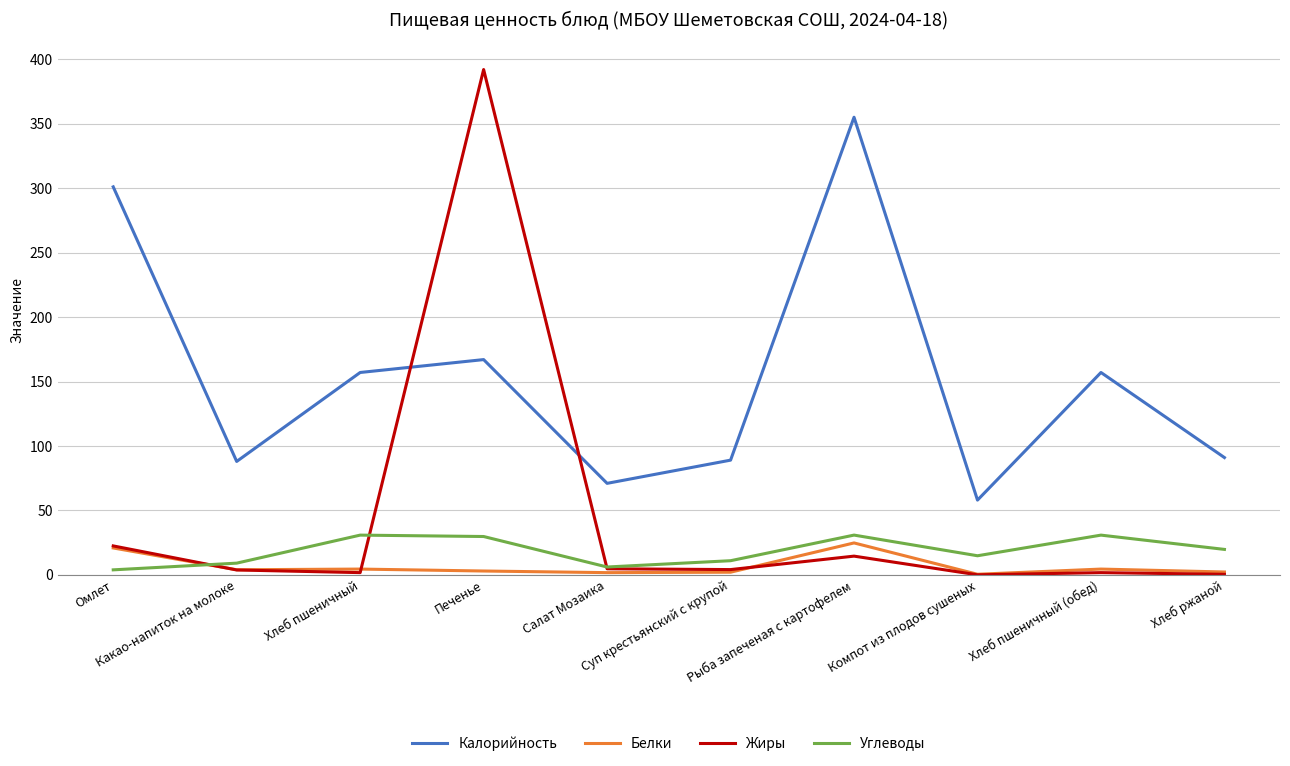

What is the lowest value of the Калорийность series?

58.0